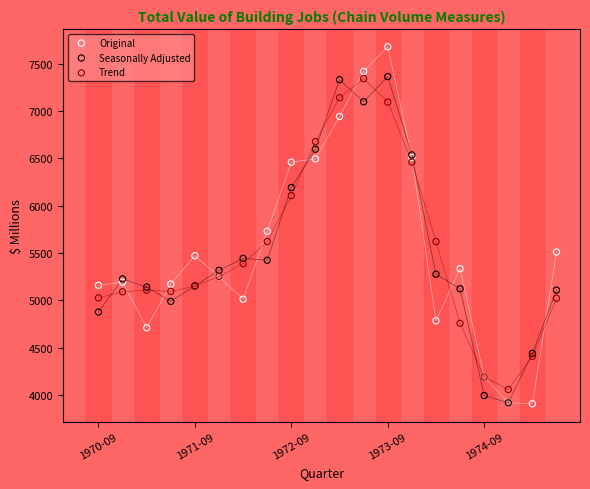

What are all the series names shown in the legend?

Original, Seasonally Adjusted, Trend